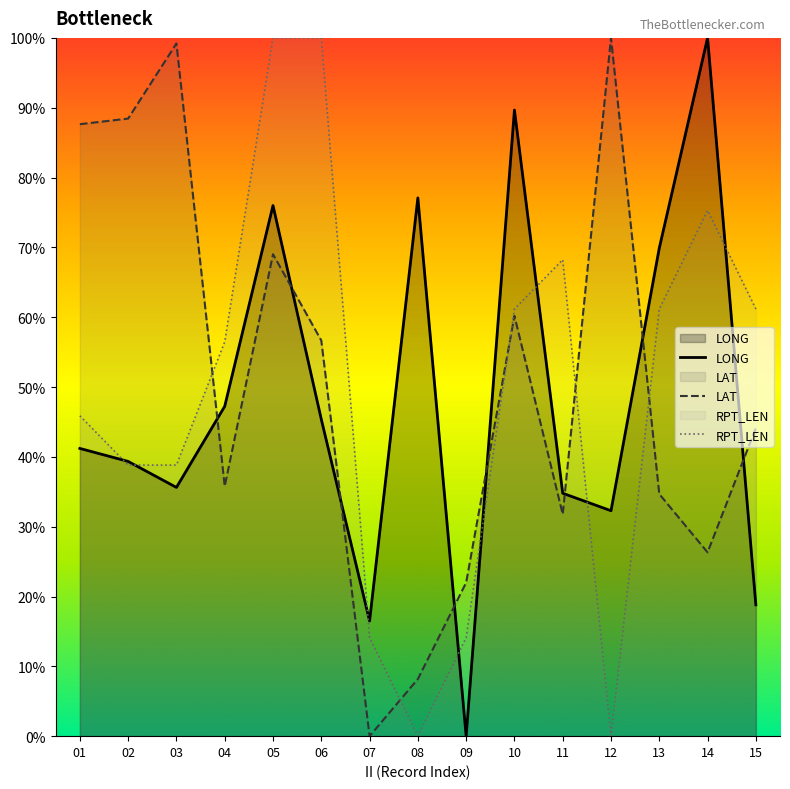

At 14, list the series in order from largest to smallest.

LONG, RPT_LEN, LAT